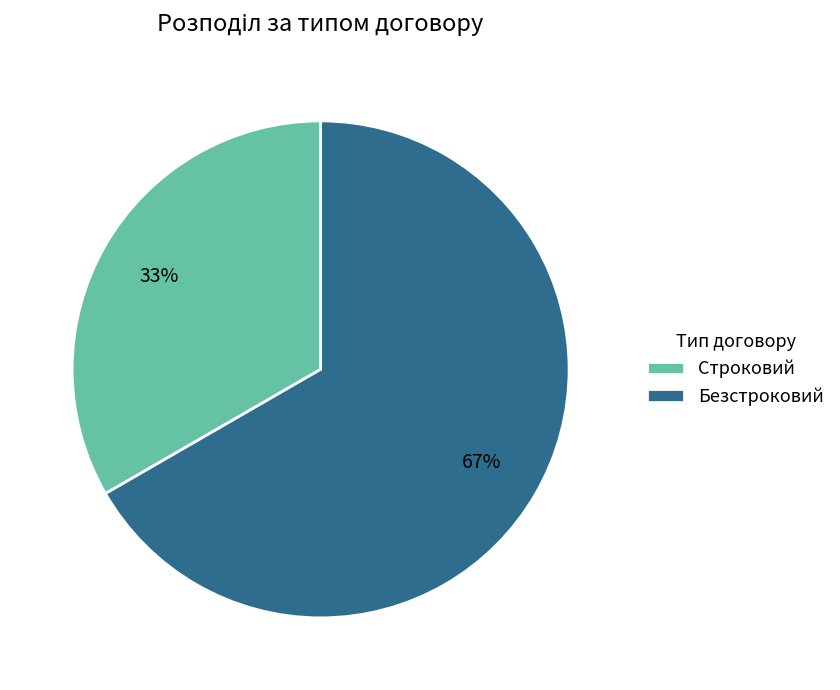

What percentage is the Безстроковий slice, to the nearest percent?

67%